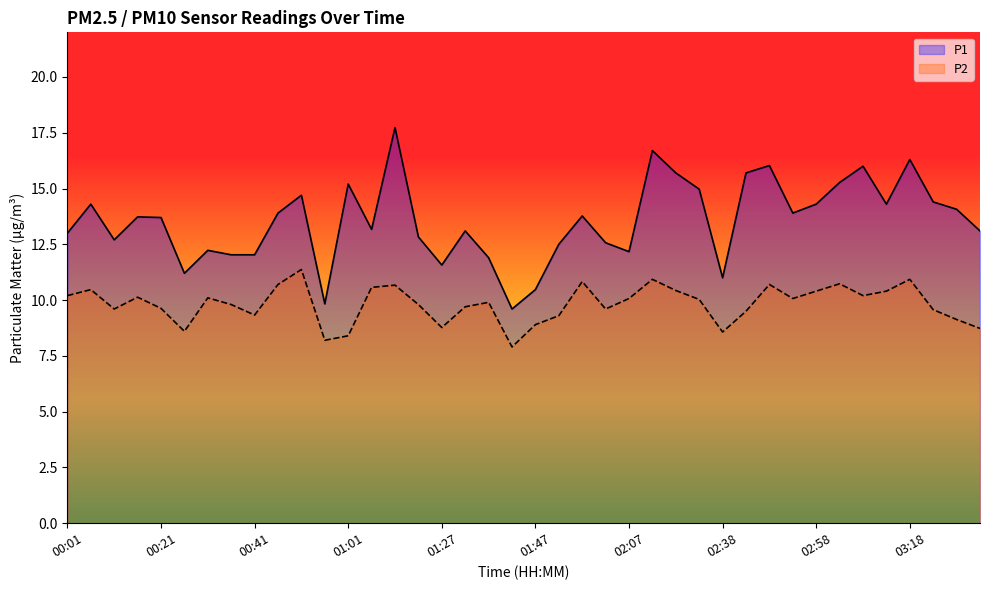

Between 00:16 and 01:11, which series saw the biggest shift?

P1